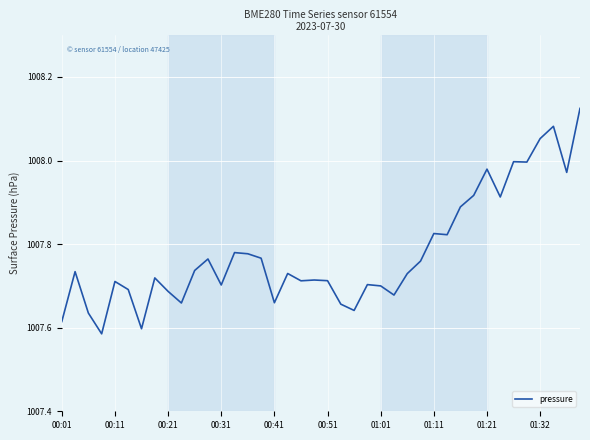

Is this an area chart (filled region under the line)?

No